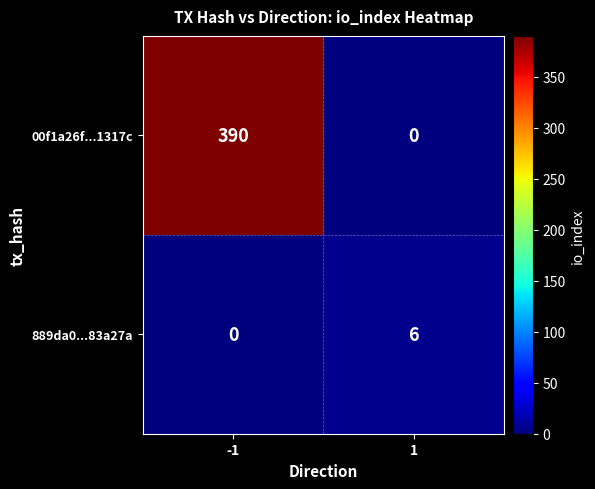

What is the highest value of the 00f1a26f...1317c series?

390